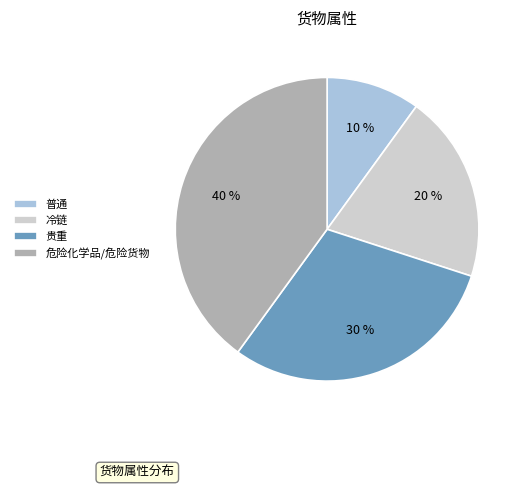

To the nearest percent, what is the difference between the 贵重 and 普通 slice percentages?

20%